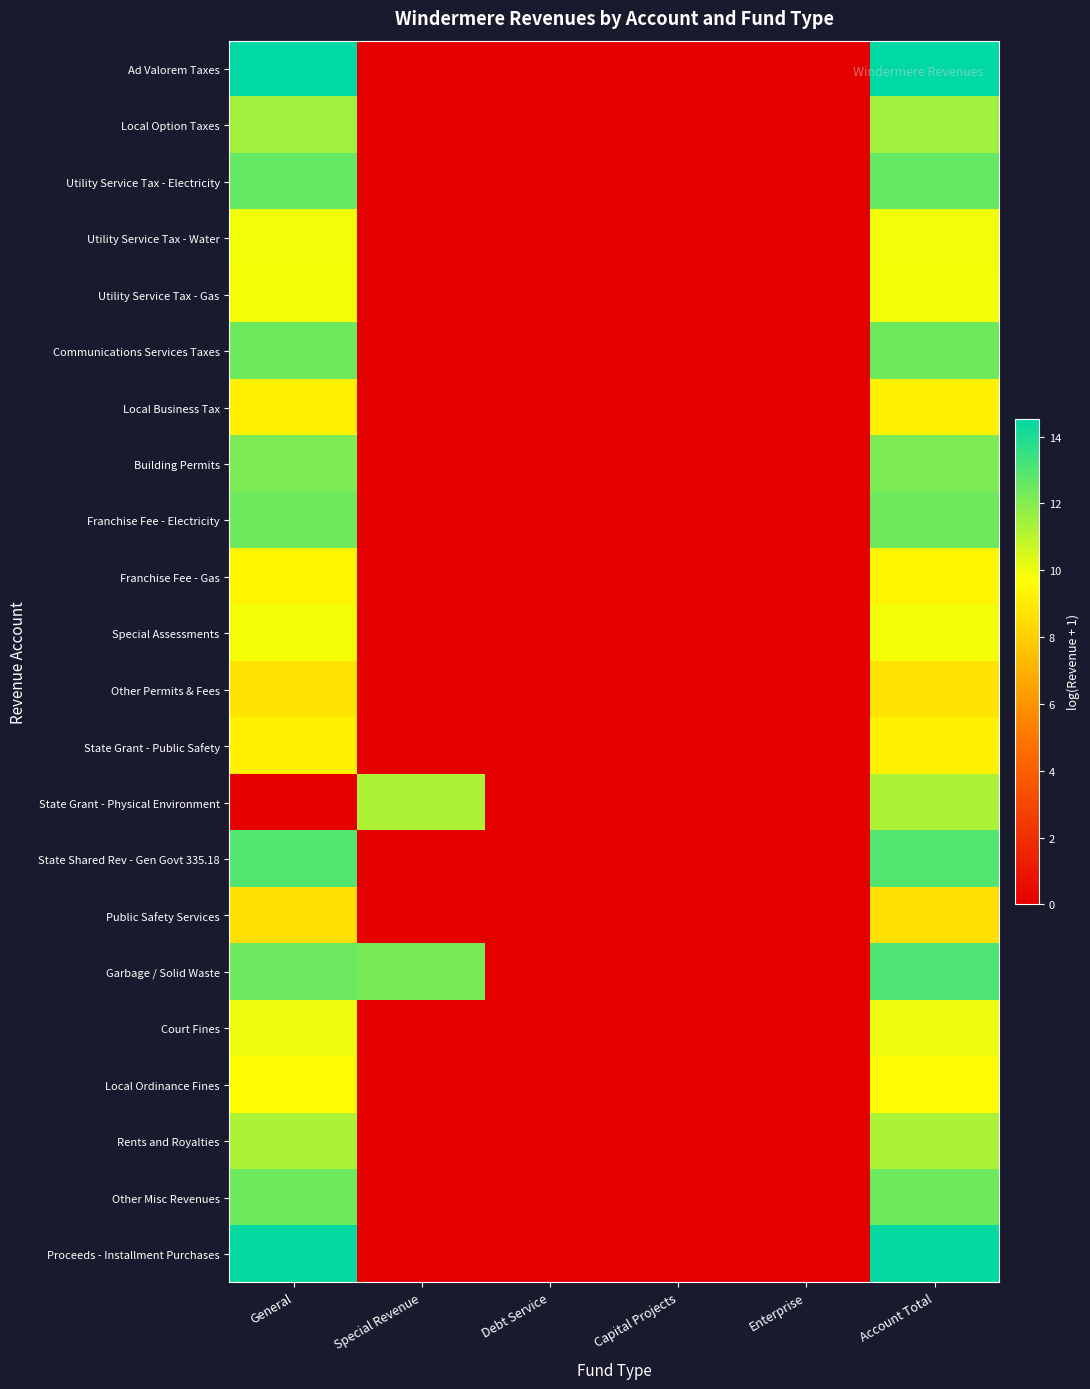

At Debt Service, list the series in order from largest to smallest.

Ad Valorem Taxes, Local Option Taxes, Utility Service Tax - Electricity, Utility Service Tax - Water, Utility Service Tax - Gas, Communications Services Taxes, Local Business Tax, Building Permits, Franchise Fee - Electricity, Franchise Fee - Gas, Special Assessments, Other Permits & Fees, State Grant - Public Safety, State Grant - Physical Environment, State Shared Rev - Gen Govt 335.18, Public Safety Services, Garbage / Solid Waste, Court Fines, Local Ordinance Fines, Rents and Royalties, Other Misc Revenues, Proceeds - Installment Purchases